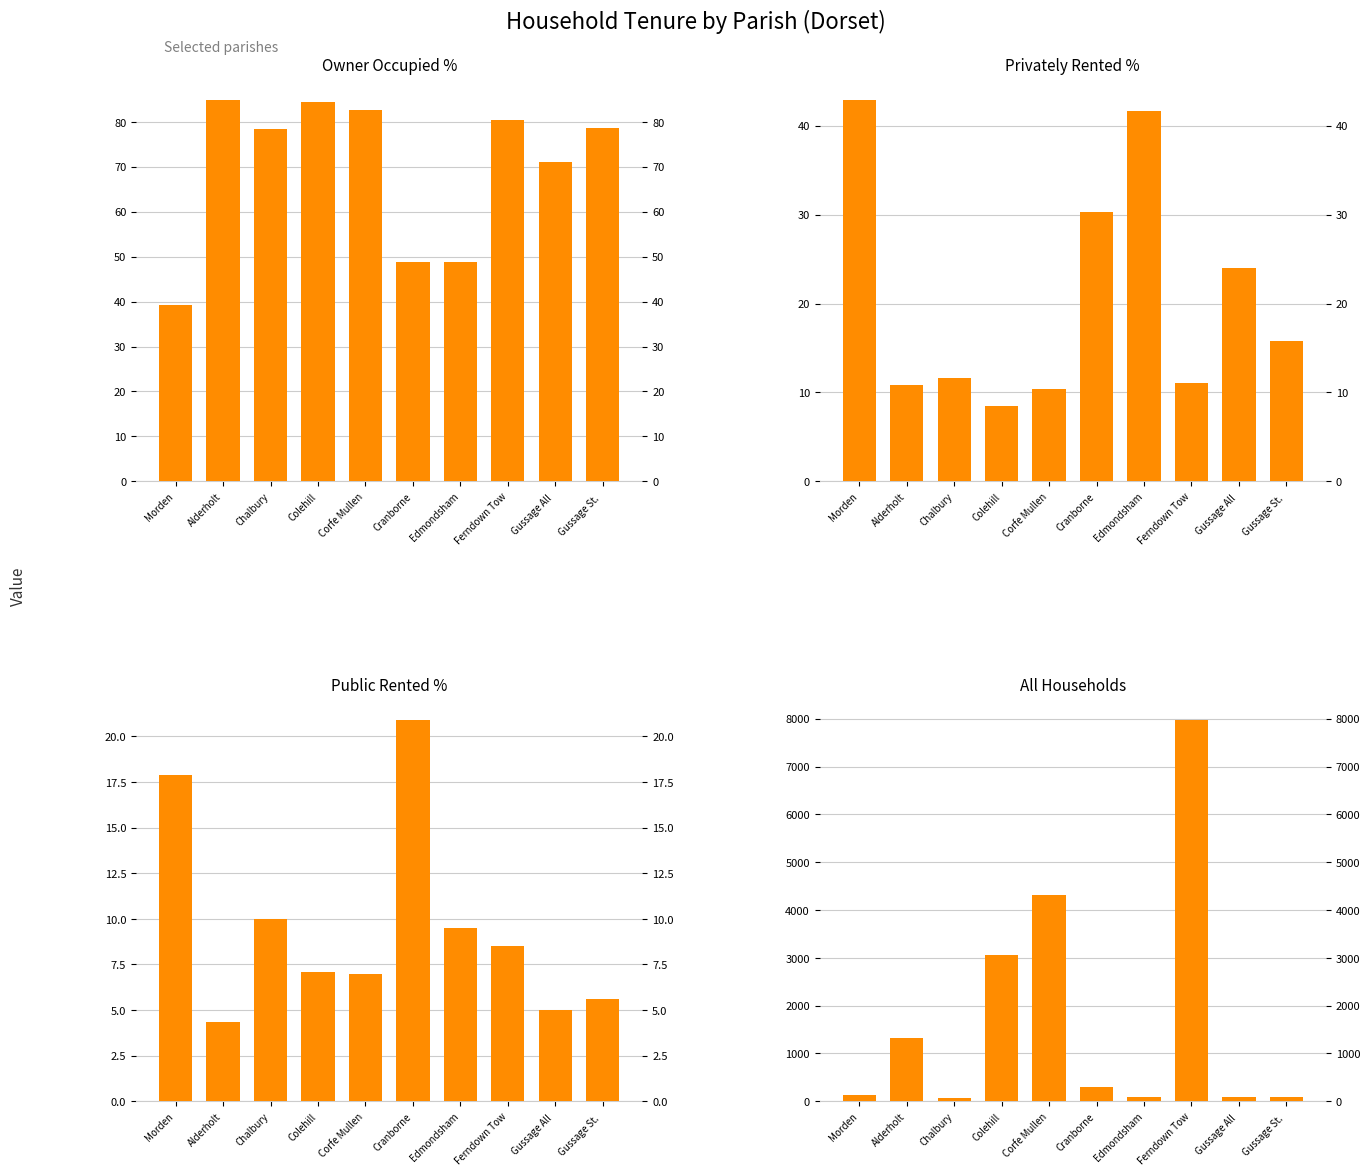

Which series has the widest spread of values?

all_households